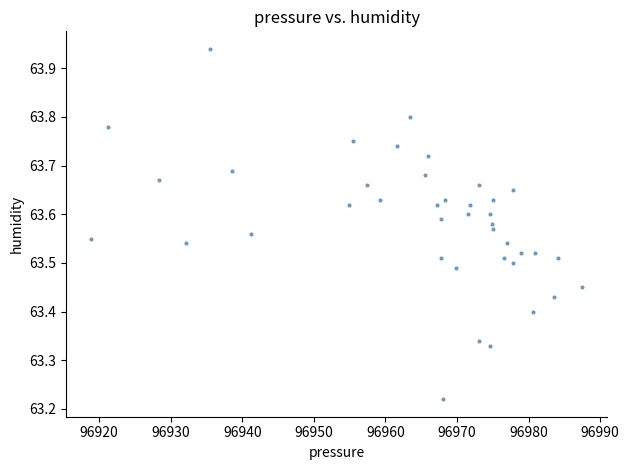

What is the range of X values (max minus min)?

68.7